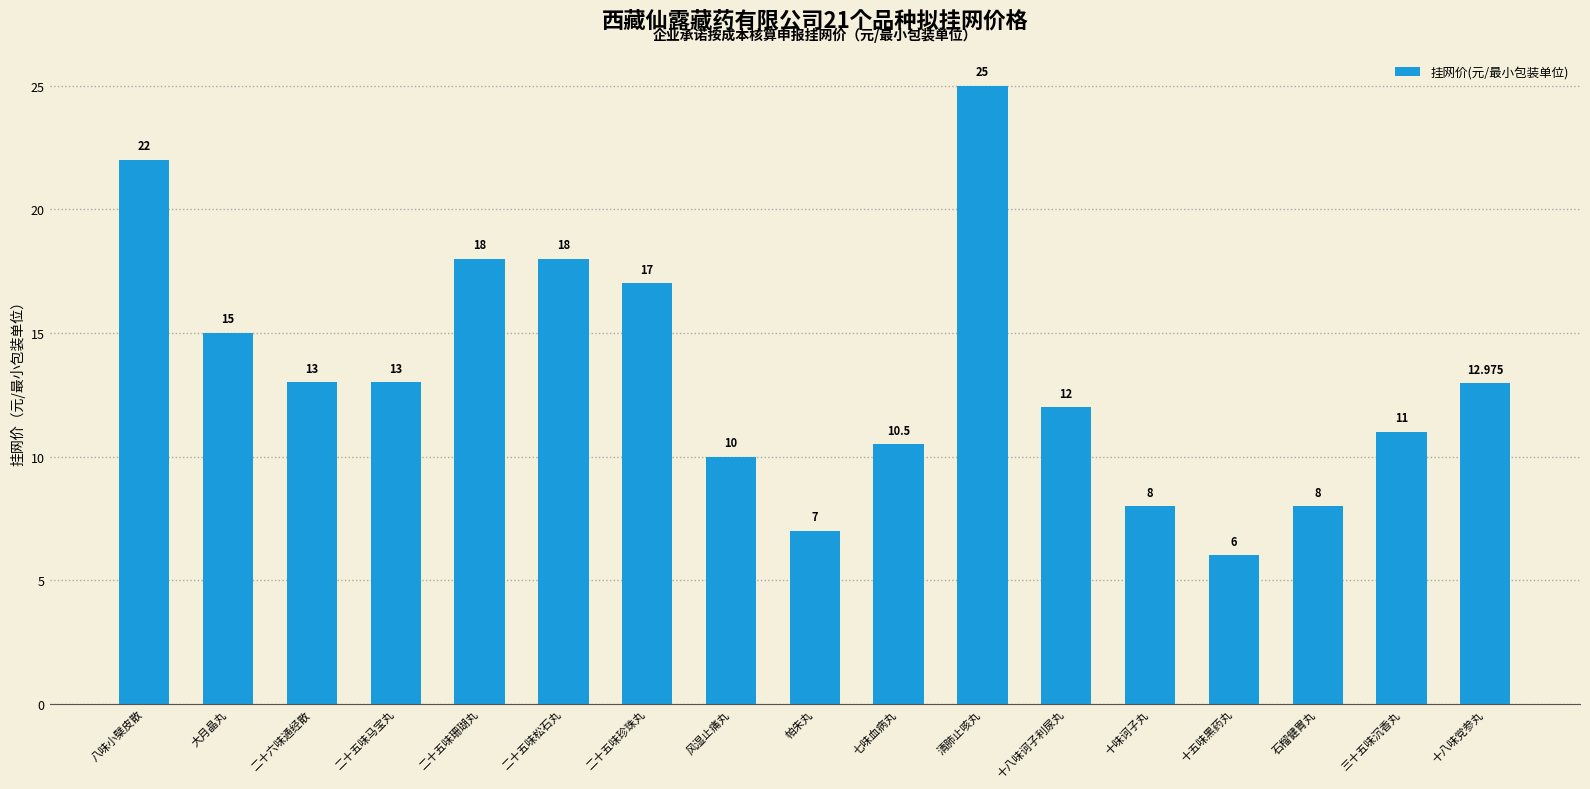

Reading left to right, list all the values displayed in this chart.

22.0	15.0	13.0	13.0	18.0	18.0	17.0	10.0	7.0	10.5	25.0	12.0	8.0	6.0	8.0	11.0	13.0